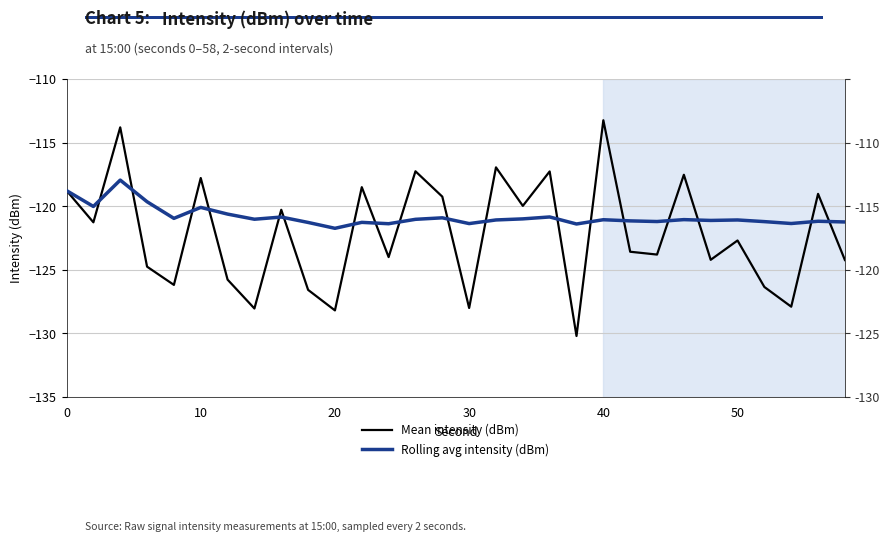

Between 7 and 26, which series saw the biggest shift?

Mean intensity (dBm)